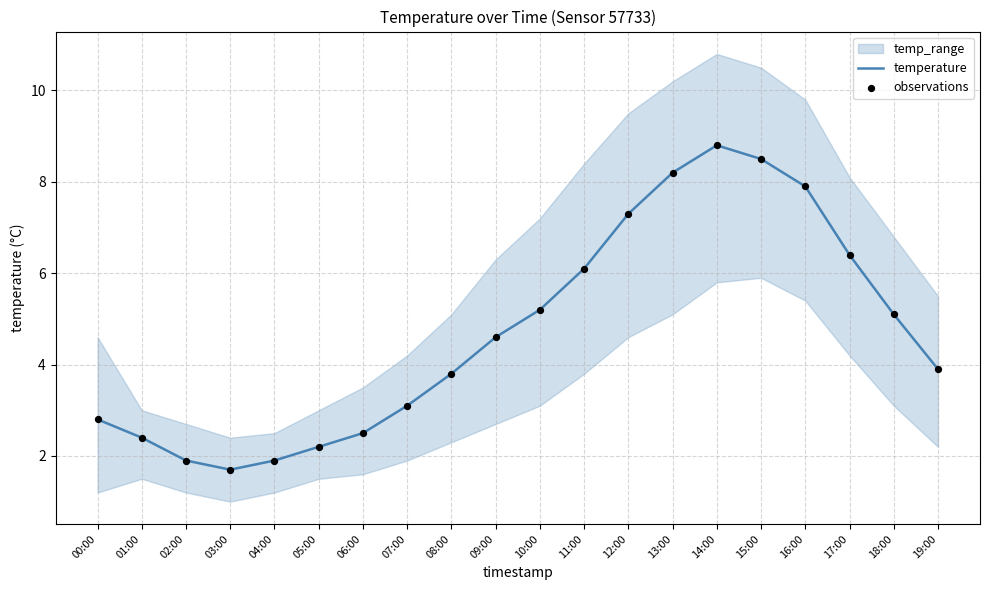

At how many categories does at least one series exceed 4?

10